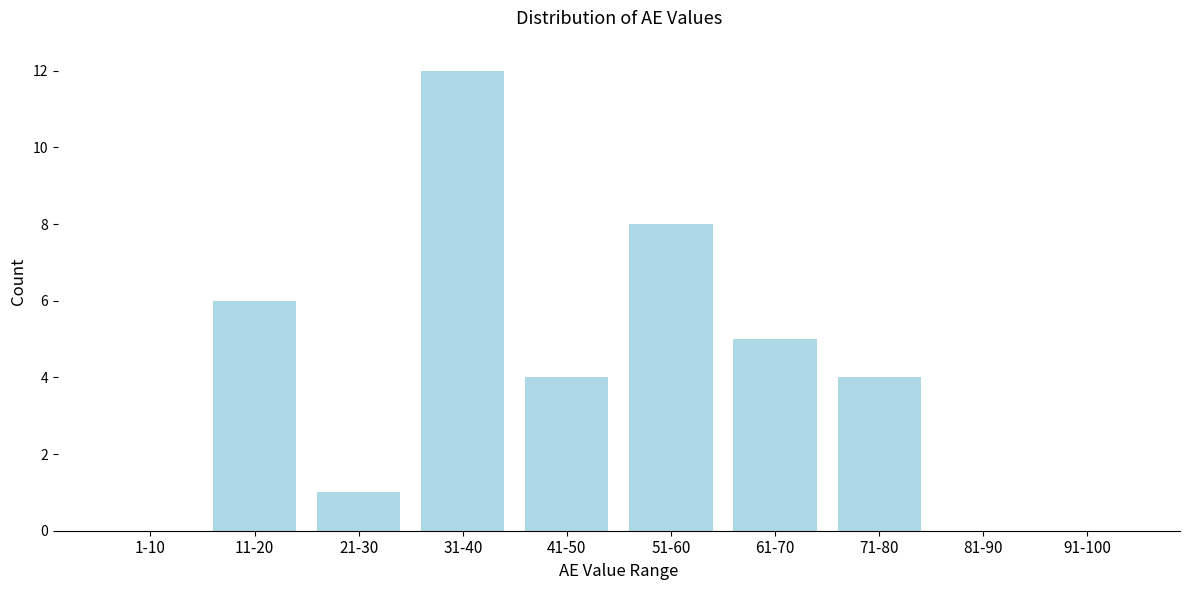

Reading left to right, list all the values displayed in this chart.

1-10=0	11-20=6	21-30=1	31-40=12	41-50=4	51-60=8	61-70=5	71-80=4	81-90=0	91-100=0